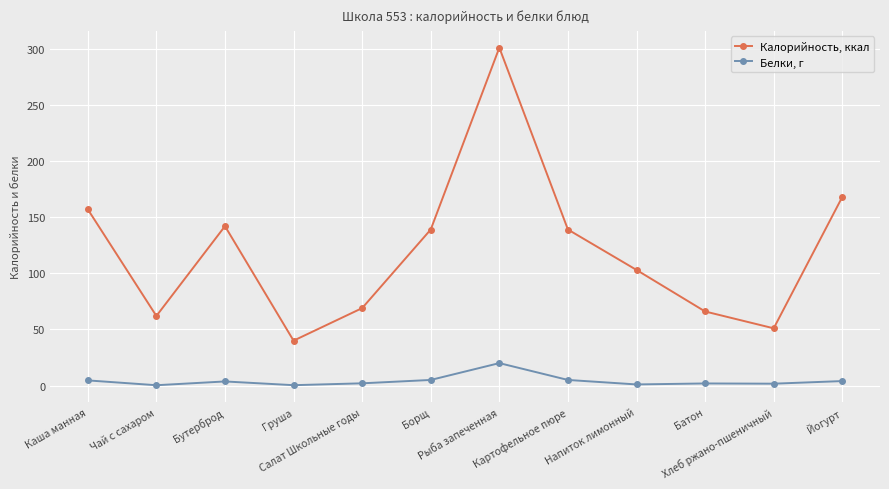

What is the label of the 7th point from the right?

Борщ